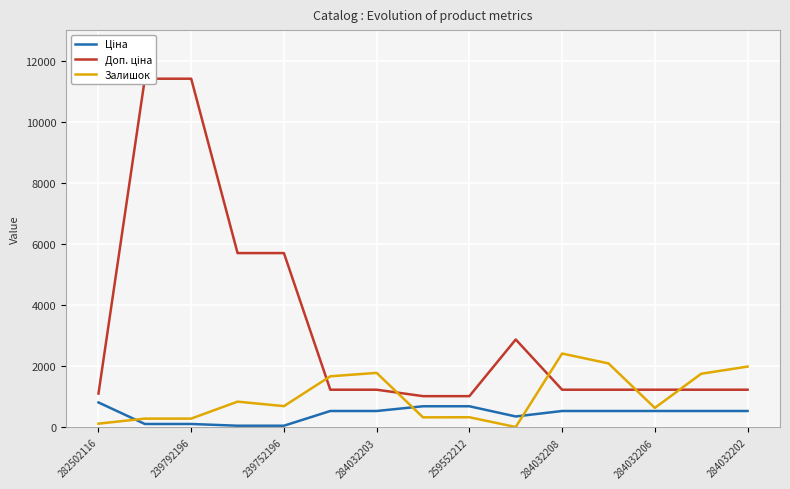

How many intersections are there between Доп. ціна and Залишок?

5